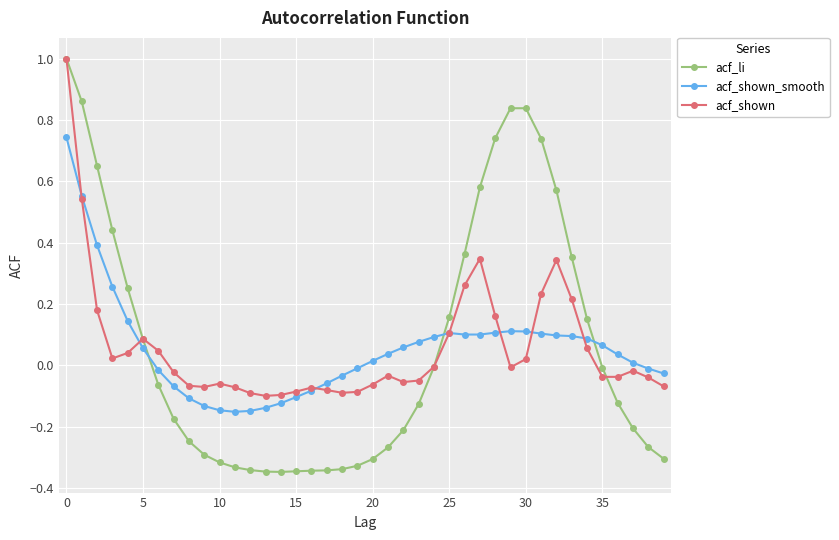

What is the highest value of the acf_shown series?

1.0